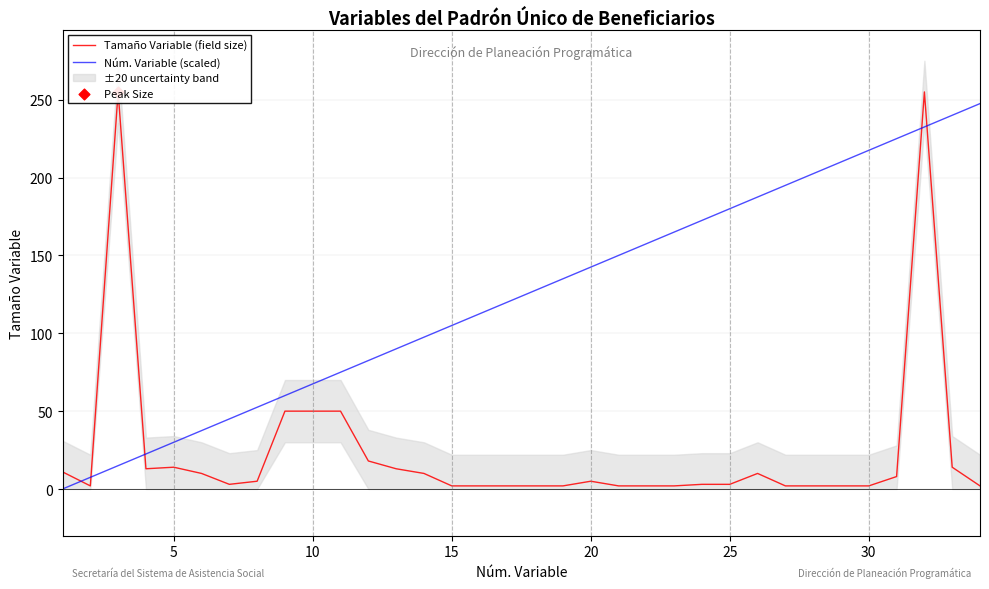

What is the maximum value for Núm. Variable (scaled)?

247.5